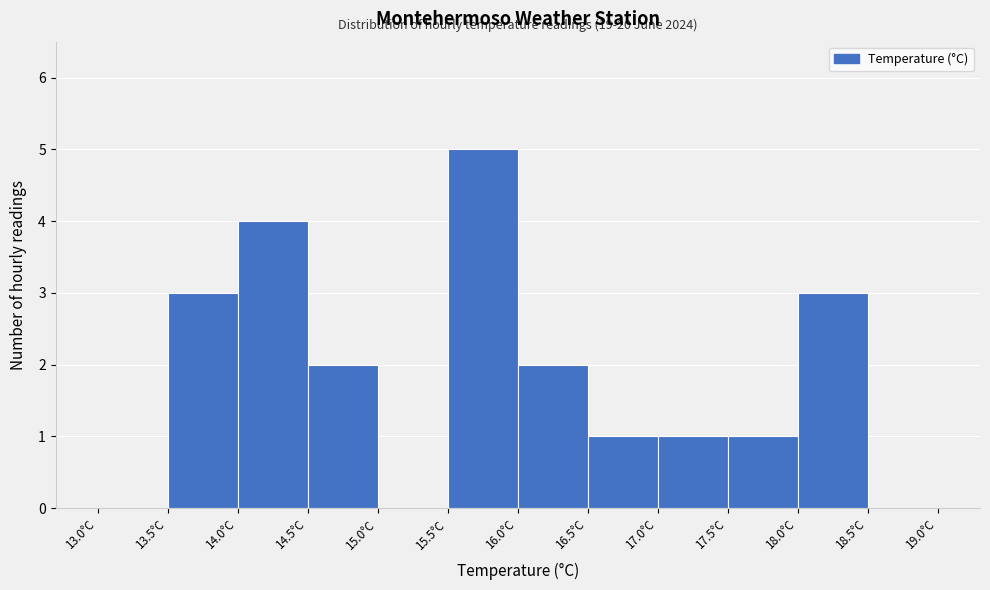

Over which range of the x-axis is the bar tallest?

15.5 to 16.0